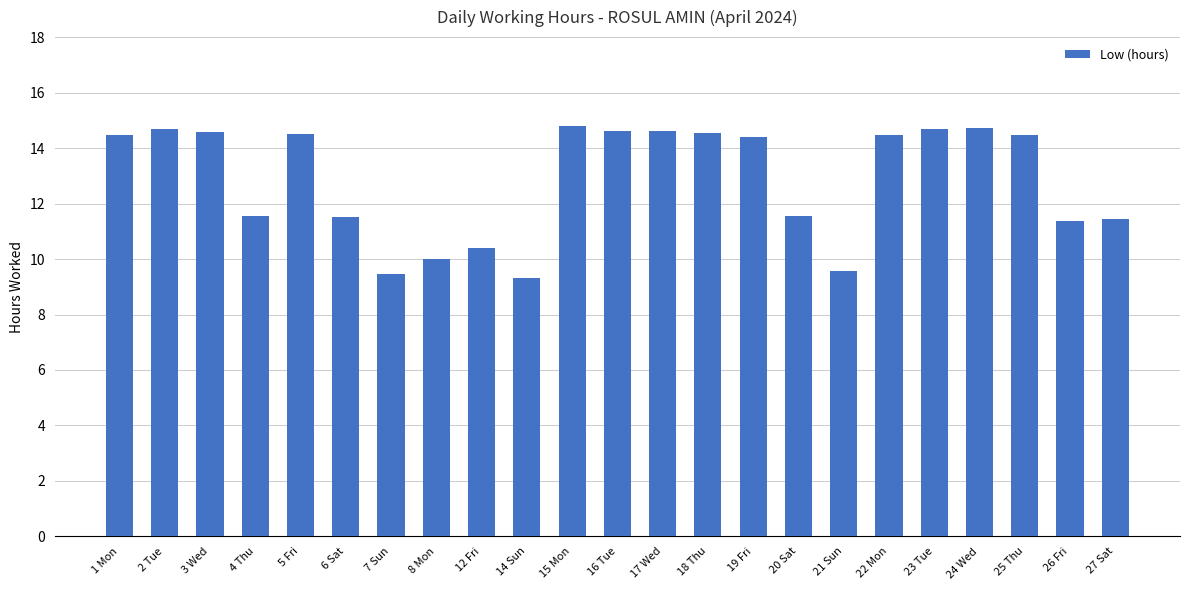

What is the sum of all values?

295.7